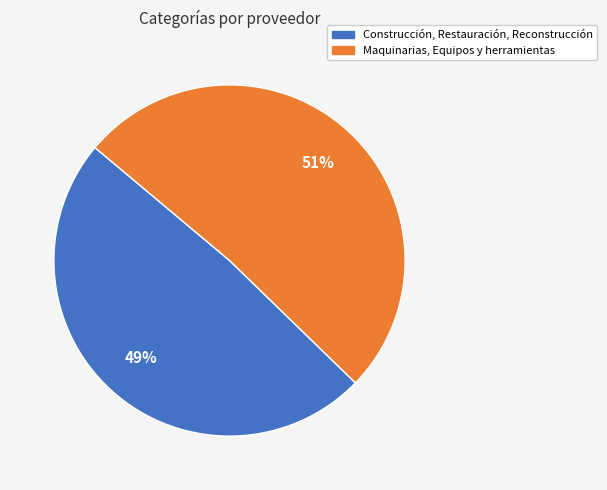

How many slices are in this pie chart?

2